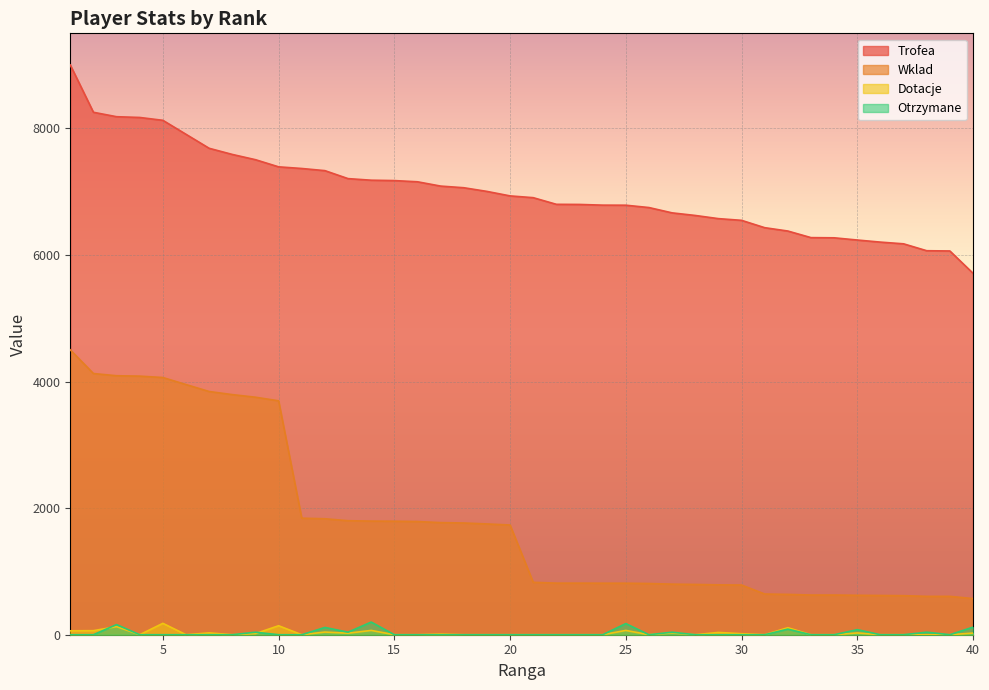

What is the maximum value for Otrzymane?

200